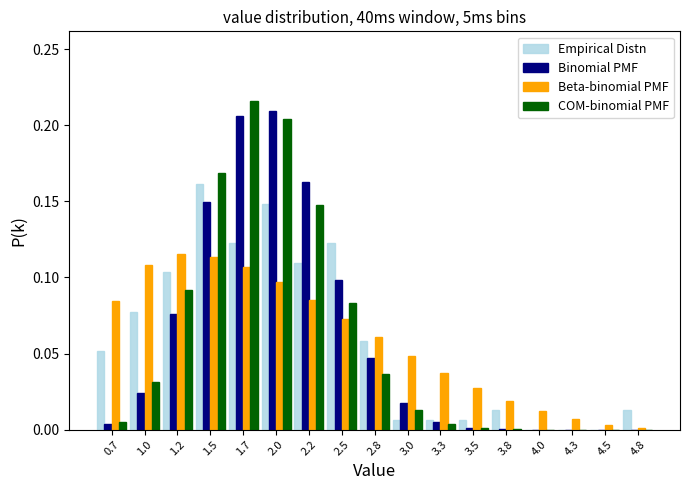

At which label does Empirical Distn reach its peak?

1.5